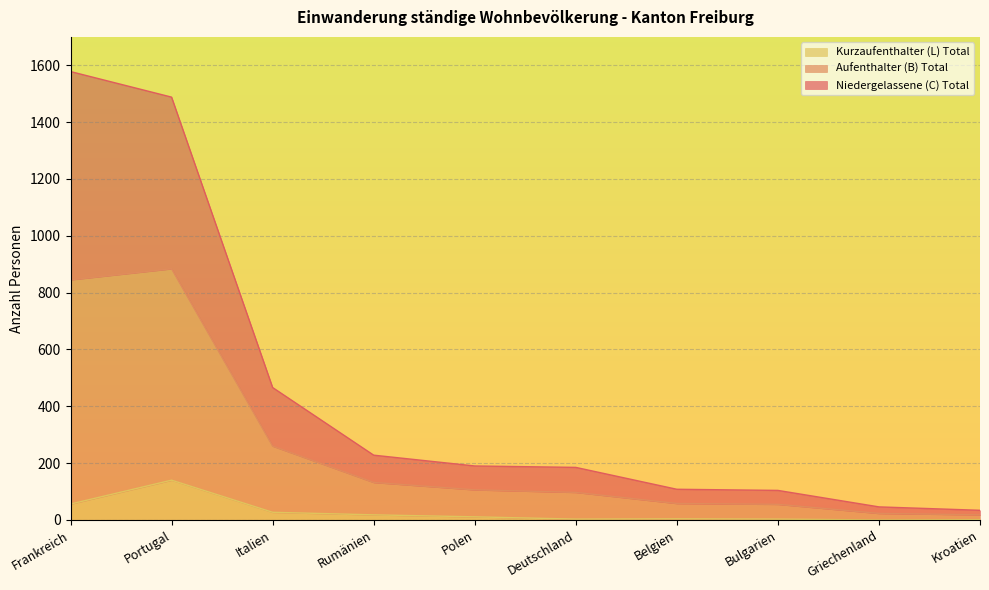

Which series changed the most between Italien and Belgien?

Aufenthalter (B) Total